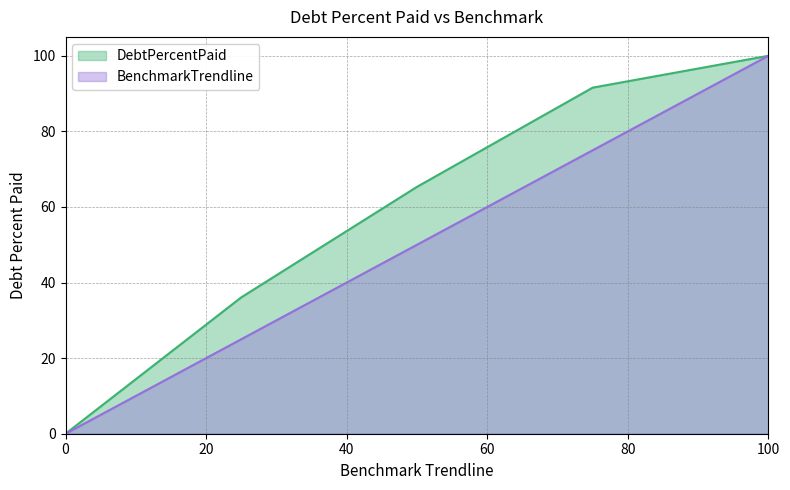

Reading right to left, what are all the values shown in this chart?

DebtPercentPaid: 100=100.0	75=91.6	50=65.3	25=36.1	0=0.0
BenchmarkTrendline: 100=100.0	75=75.0	50=50.0	25=25.0	0=0.0